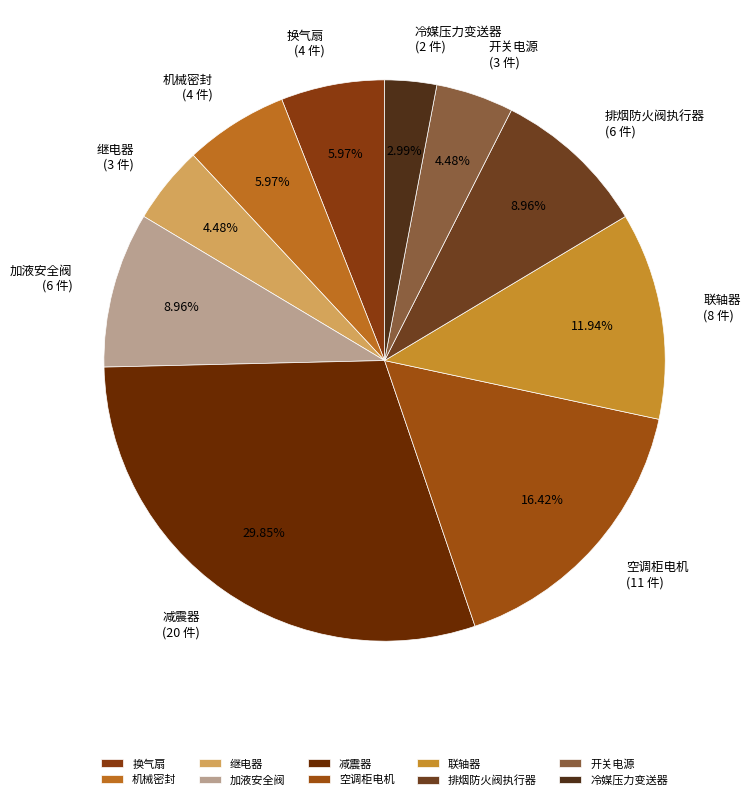

How many slices are in this pie chart?

10